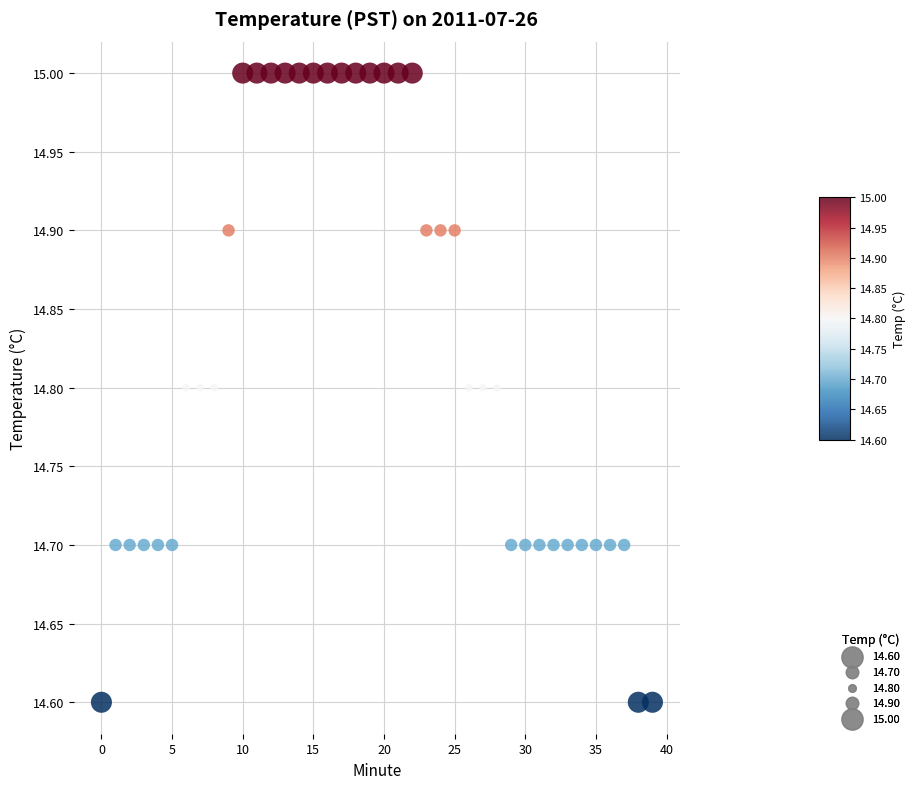

What is the range of Y values (max minus min)?

0.4